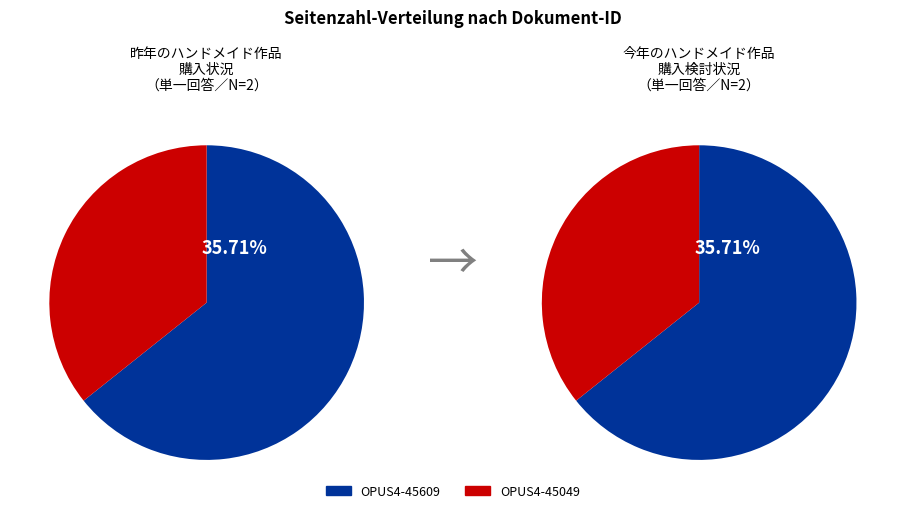

How much of the chart is everything except OPUS4-45049?

64.3%